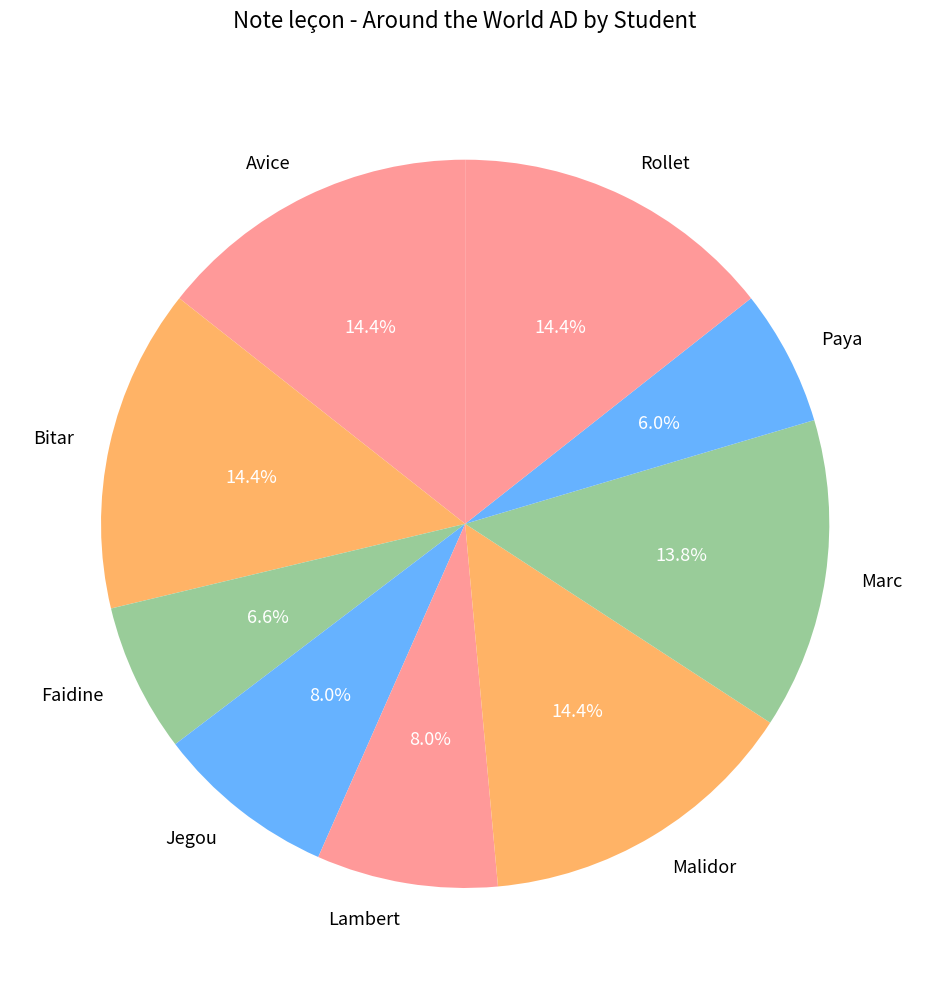

True or false: Jegou accounts for 8% of the total.

True